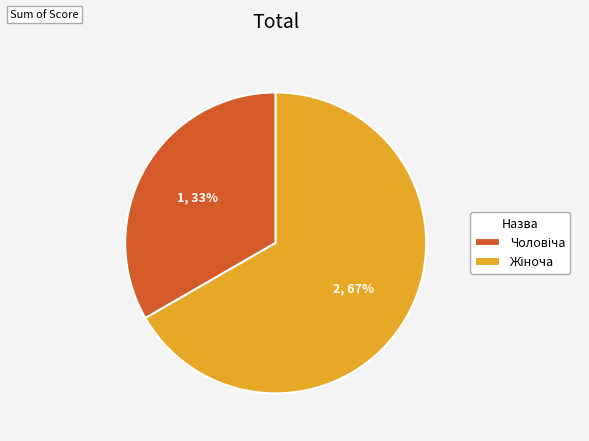

Is there a majority slice in this chart?

Yes